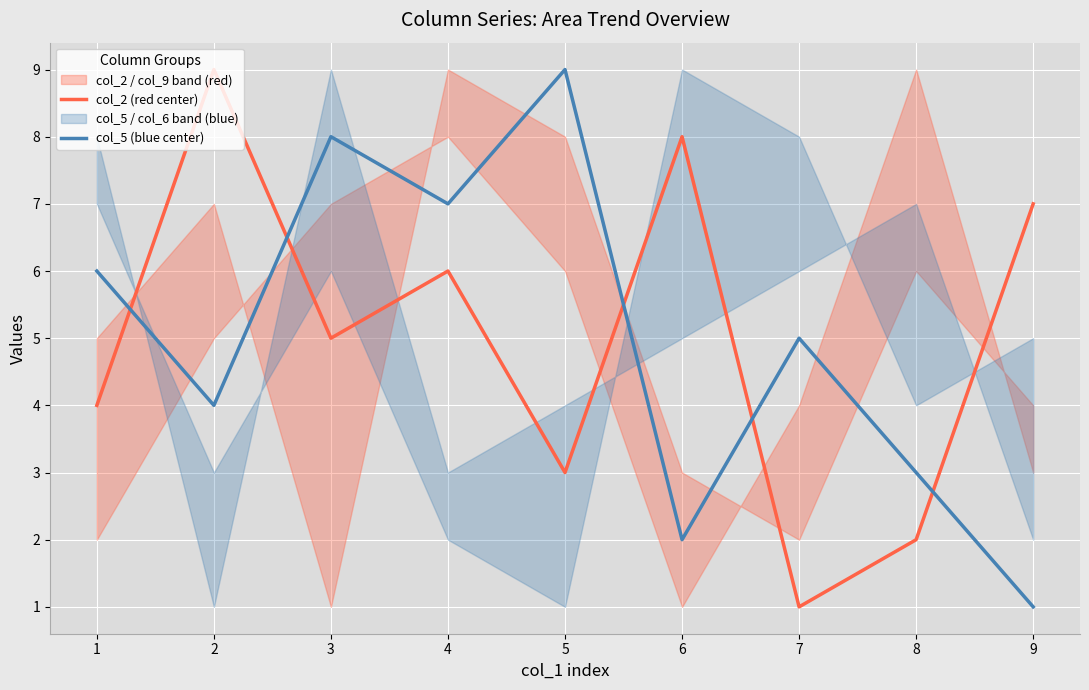

Is the value of col_2 (red center) at 3 greater than the value of col_5 (blue center) at 1?

No